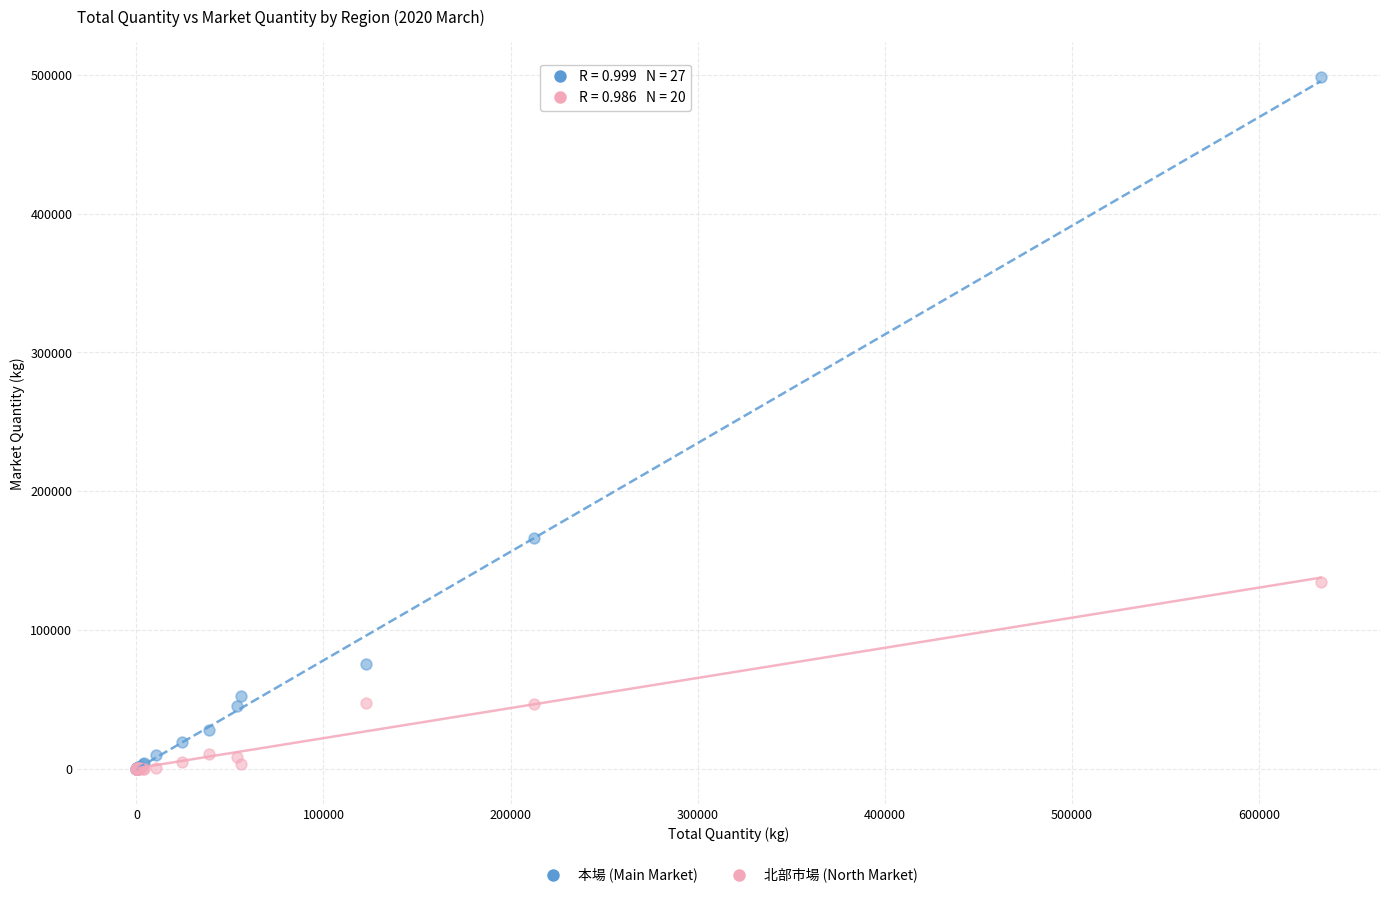

Which series reaches the maximum Y coordinate?

本場 (Main Market)